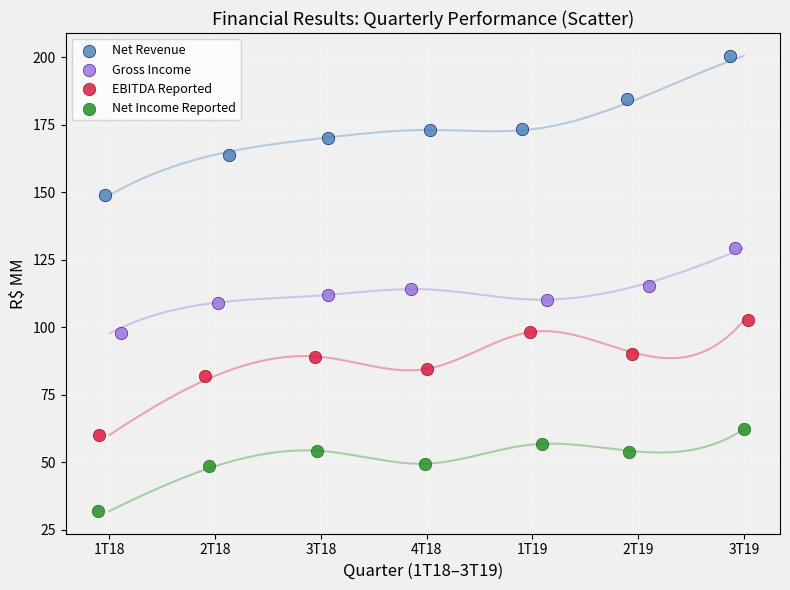

What are all the series names shown in the legend?

Net Revenue, Gross Income, EBITDA Reported, Net Income Reported